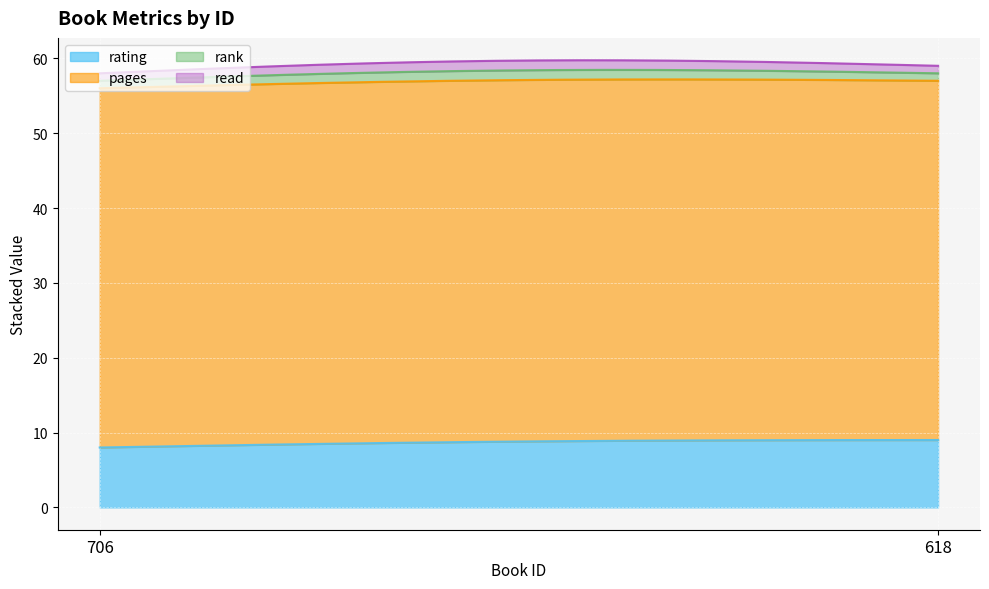

Which has a higher value, 706 or 618?

618